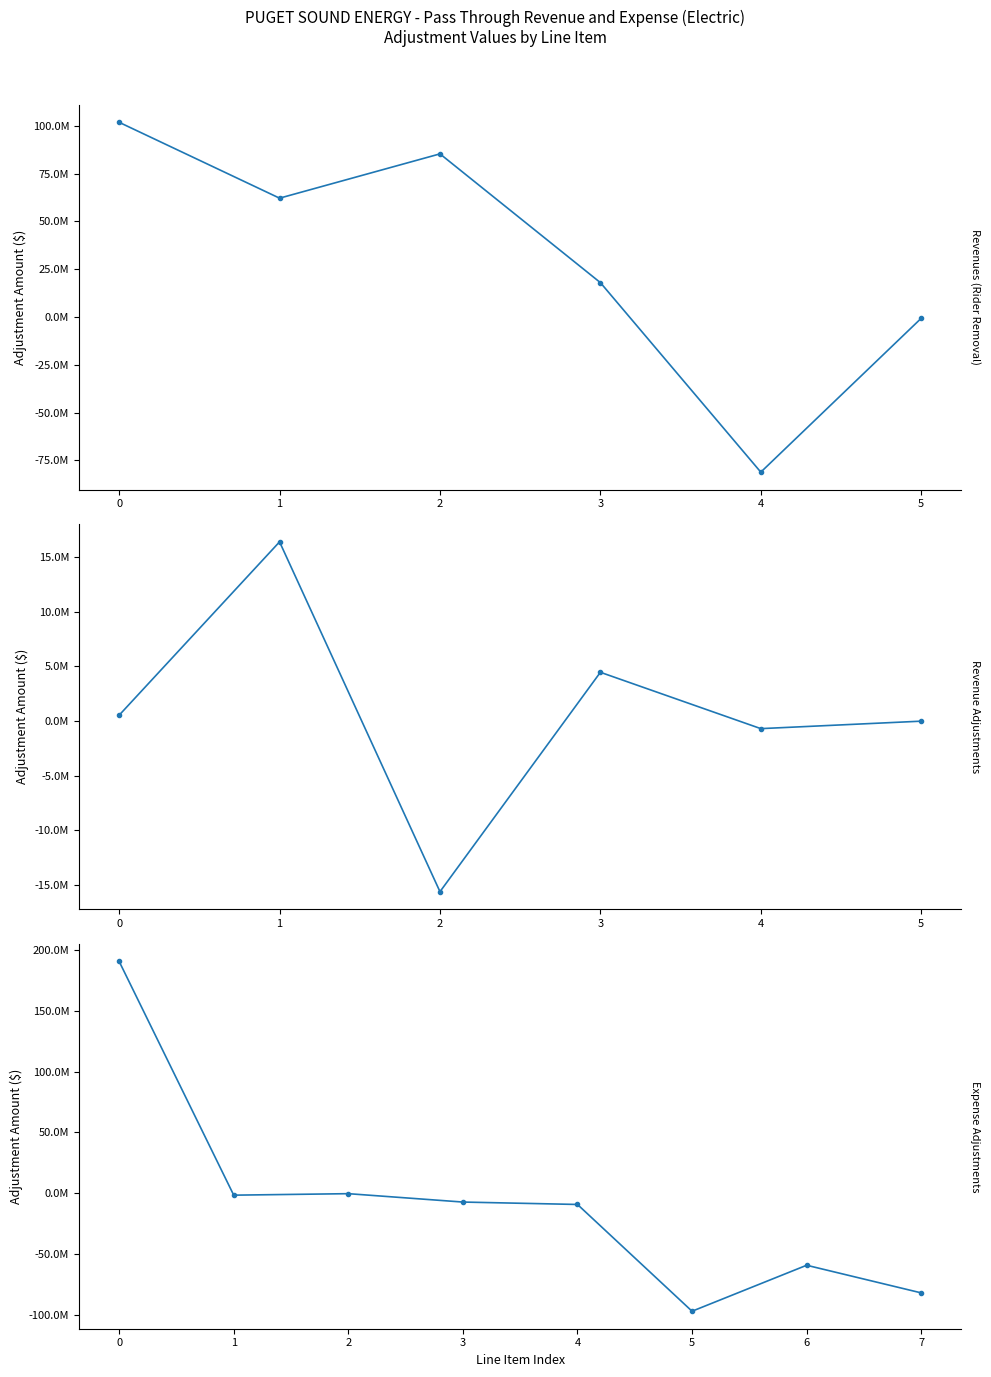

How many lines are shown in the chart?

1